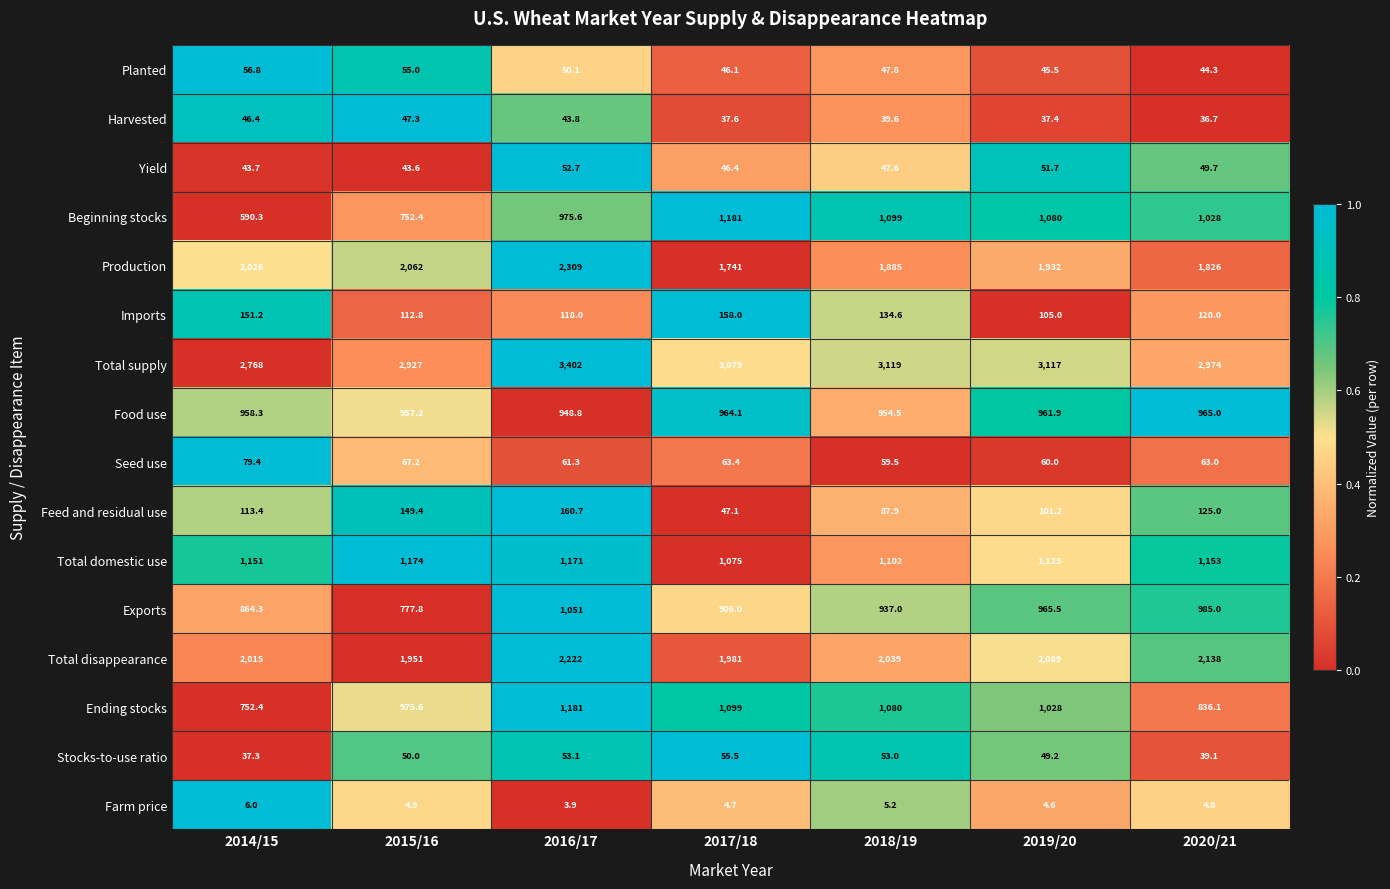

What is the difference between the maximum and minimum values in the Farm price series?

2.1